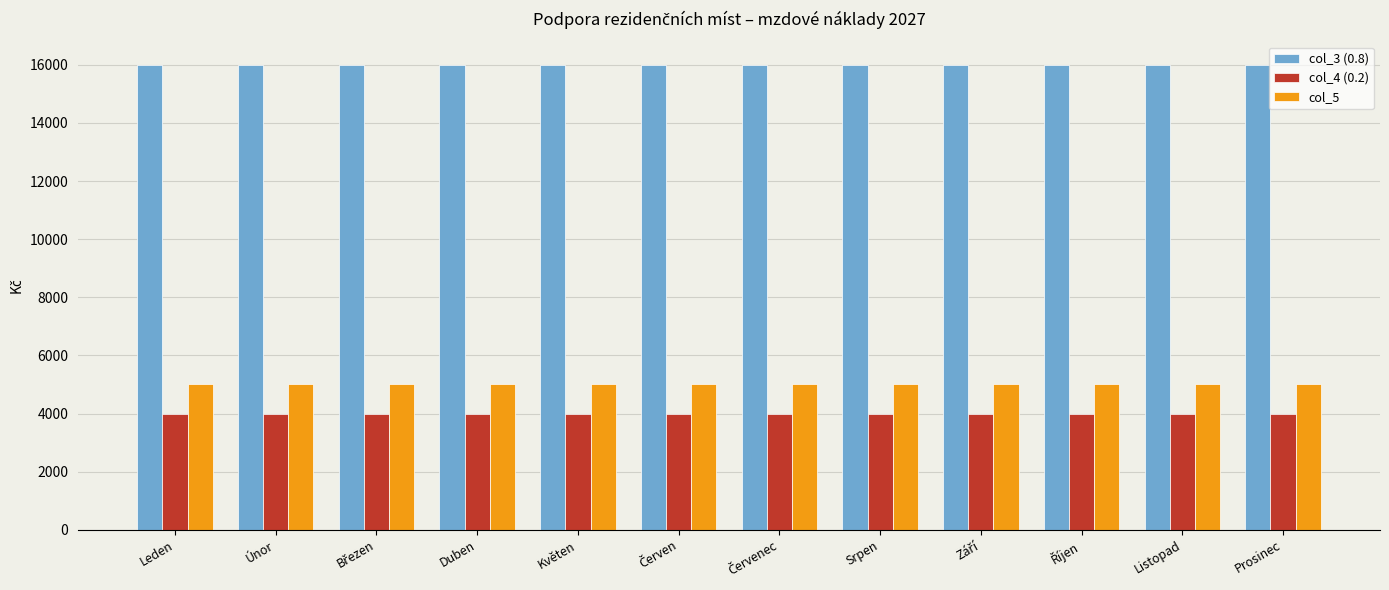

Count the number of data series in this chart.

3